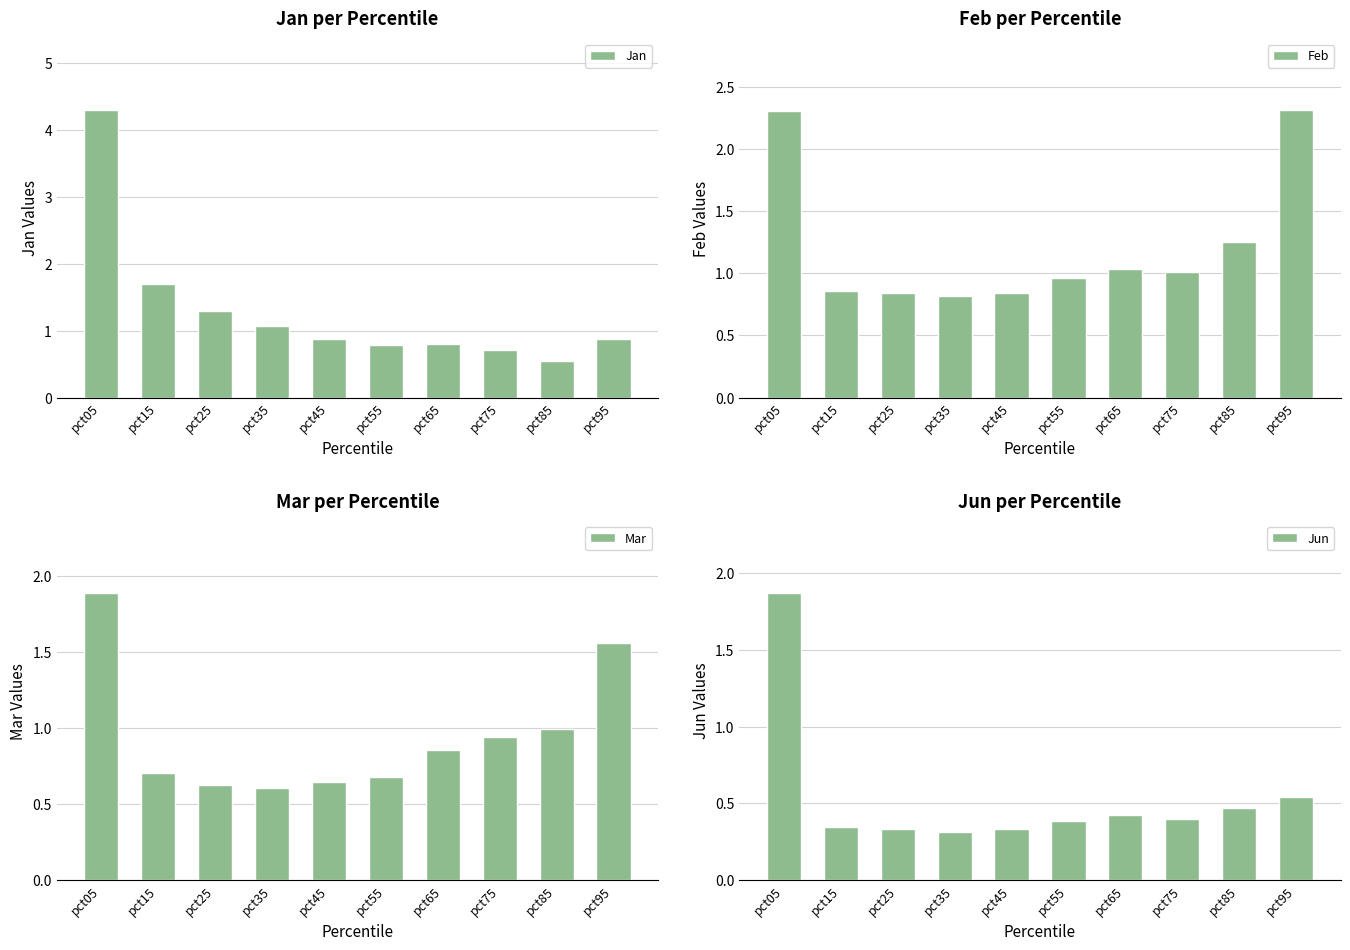

List the labels in order of Mar value, smallest first.

pct35, pct25, pct45, pct55, pct15, pct65, pct75, pct85, pct95, pct05